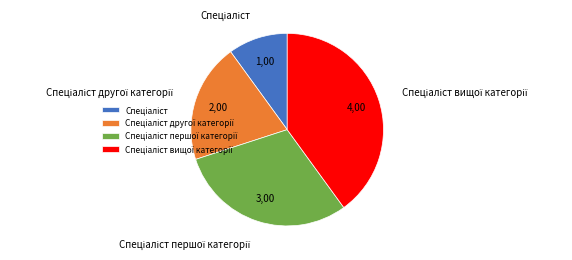

Is there any slice that represents more than half of the pie?

No